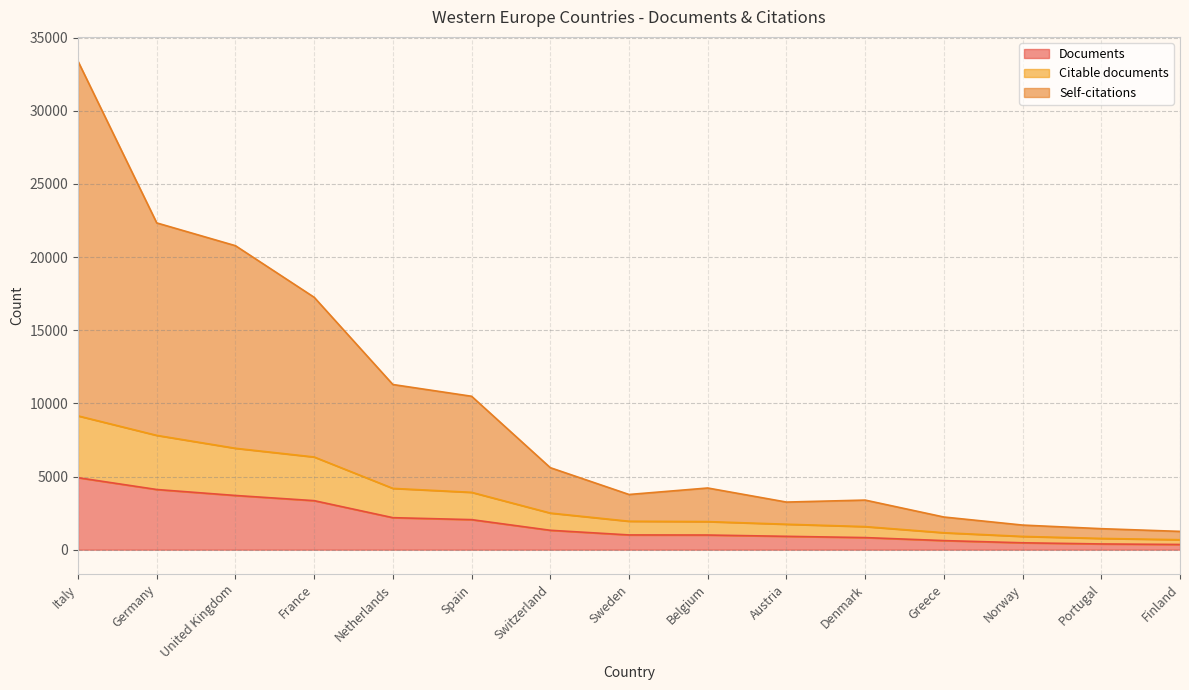

Where does the Citable documents series first go above 1943?

Italy